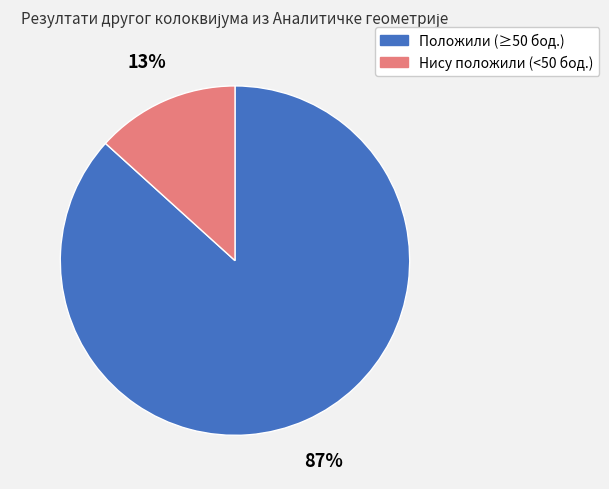

How many slices are in this pie chart?

2